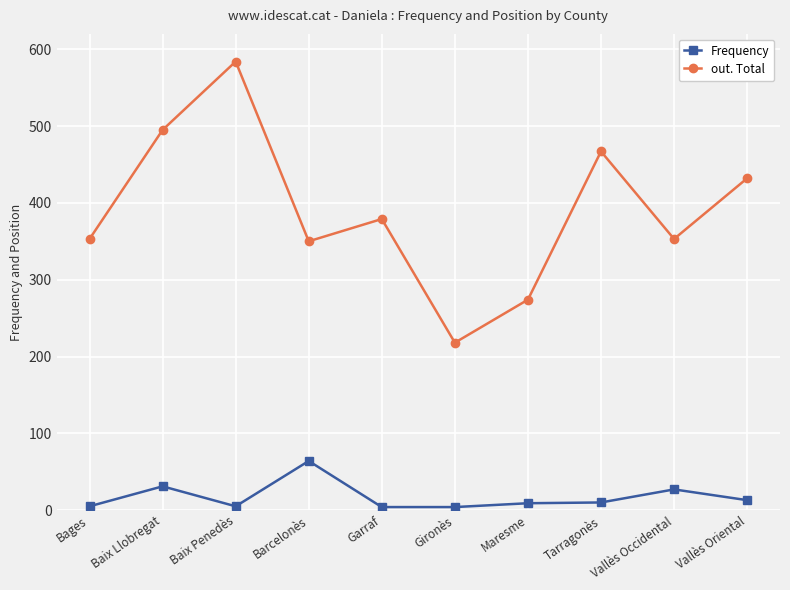

Rank the series by their average value, from highest to lowest.

out. Total, Frequency